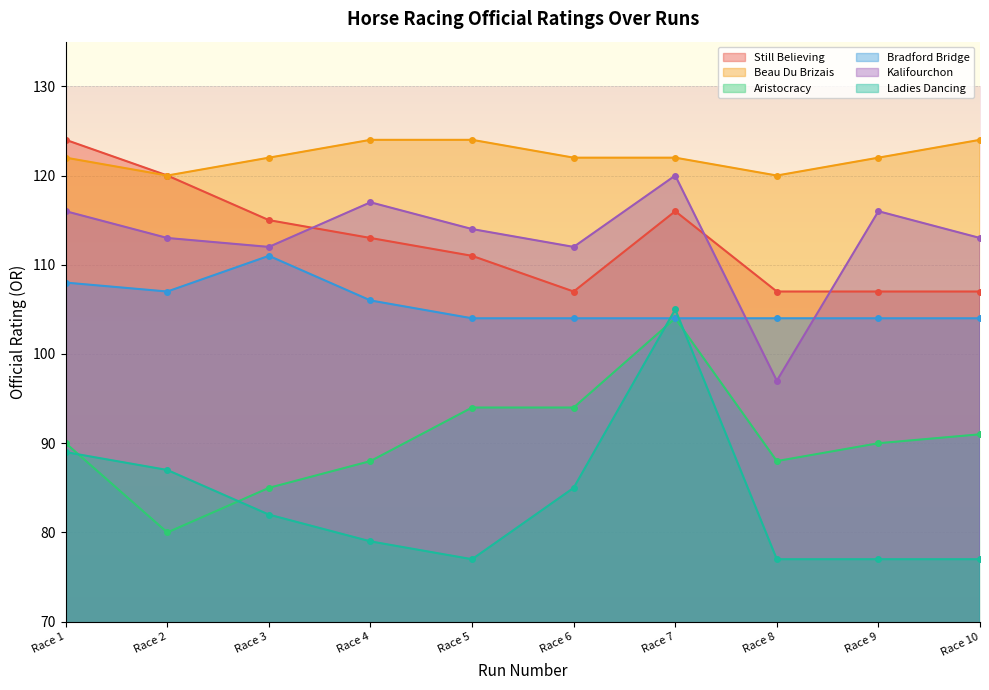

Where is the first local minimum for Ladies Dancing?

Race 5